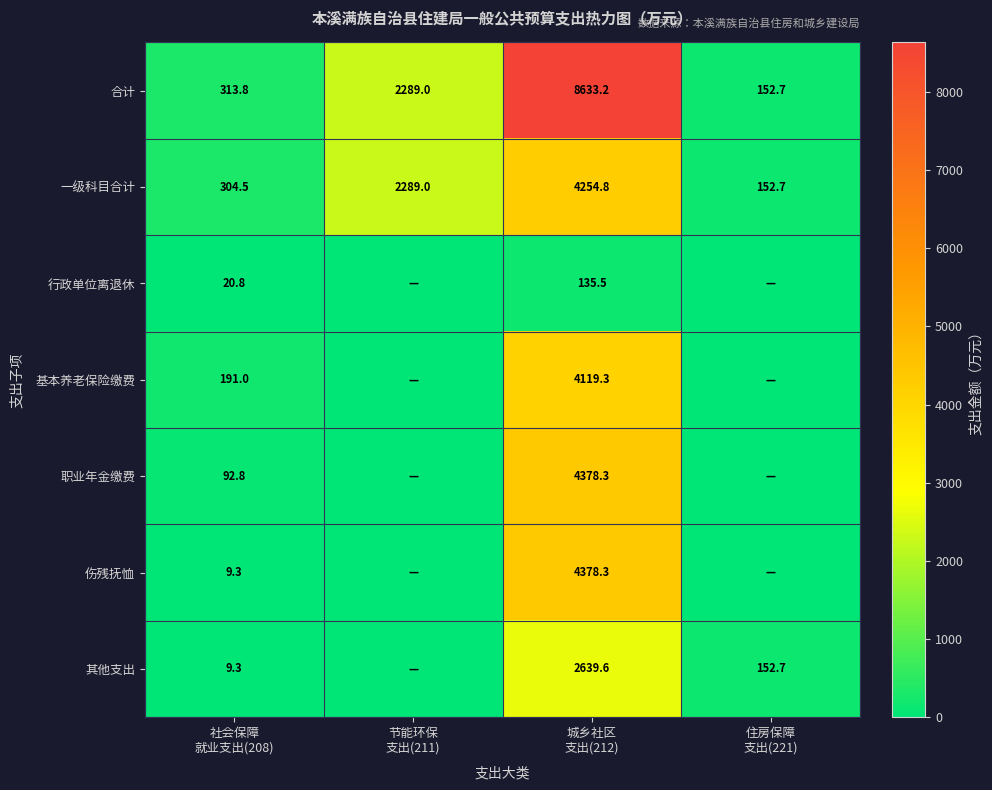

What is the difference between the second highest and second lowest values in the 一级科目合计 series?

1984.5